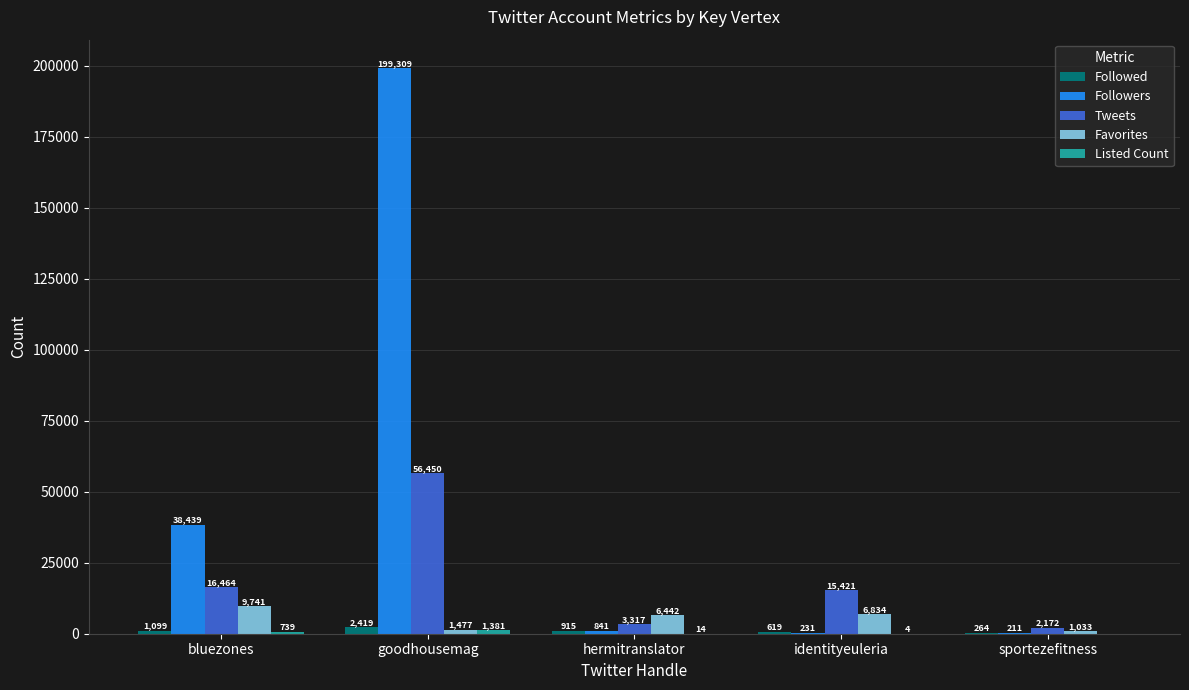

Is the value of Followed at identityeuleria greater than the value of Followers at sportezefitness?

Yes